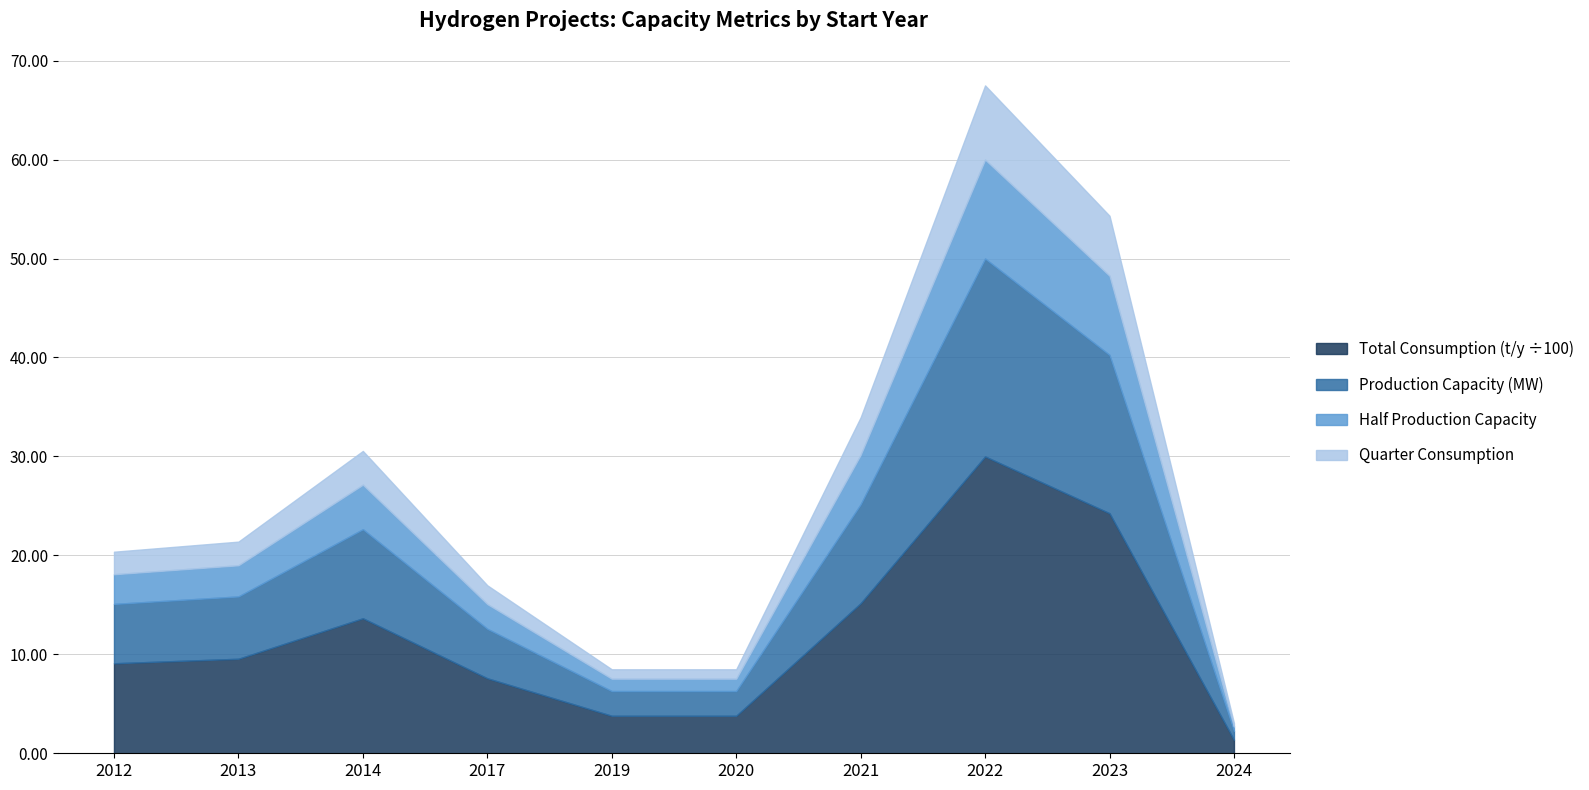

How many values in the Consumption capacity (t/y) series exceed 955?

5